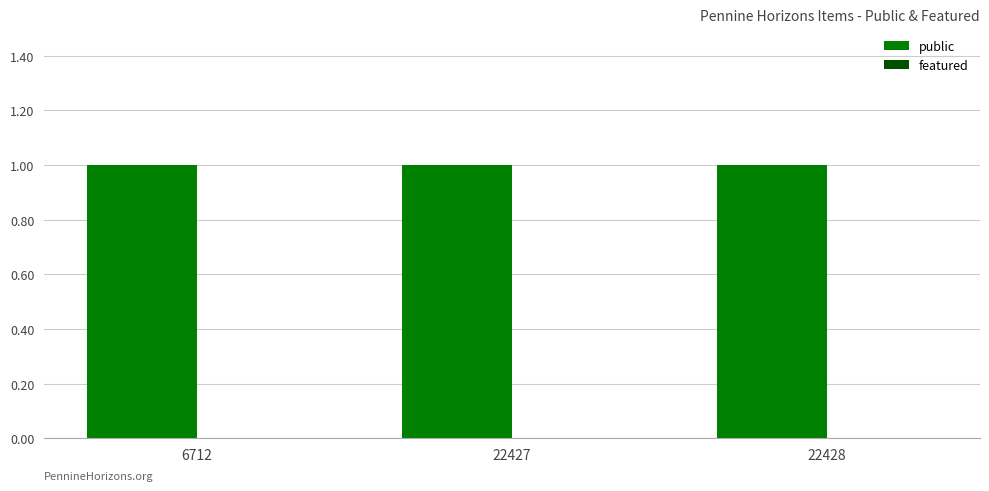

Which label corresponds to the largest value in the chart?

6712